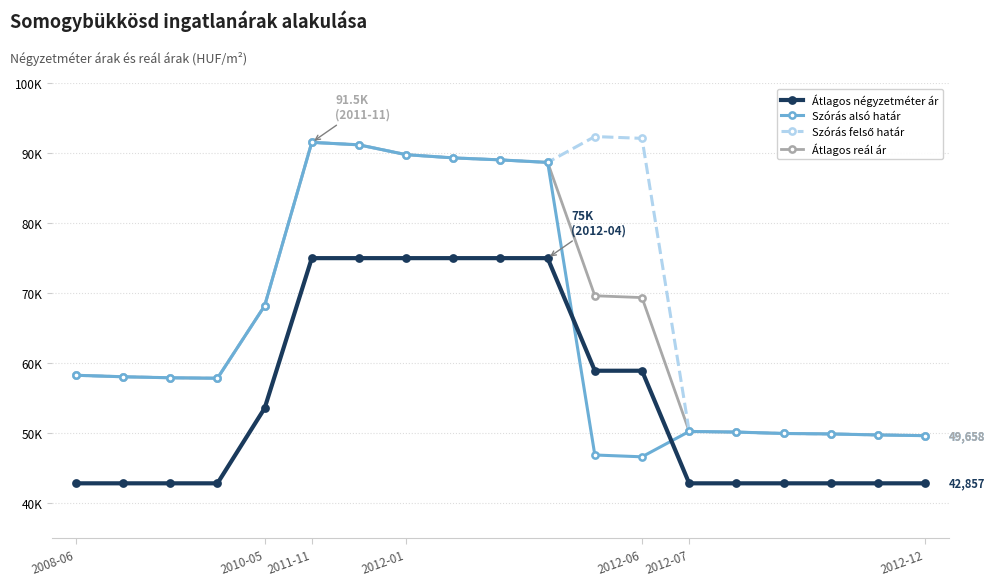

Reading left to right, list all the values displayed in this chart.

Átlagos négyzetméter ár: 42857	42857	42857	42857	53571	75000	75000	75000	75000	75000	75000	58928	58928	42857	42857	42857	42857	42857	42857
Szórás alsó határ: 58280	58066	57924	57853	68197	91526	91174	89769	89310	89022	88666	46900	46641	50263	50170	49972	49906	49762	49658
Szórás felső határ: 58280	58066	57924	57853	68197	91526	91174	89769	89310	89022	88666	92356	92097	50263	50170	49972	49906	49762	49658
Átlagos reál ár: 58280	58066	57924	57853	68197	91526	91174	89769	89310	89022	88666	69628	69369	50263	50170	49972	49906	49762	49658